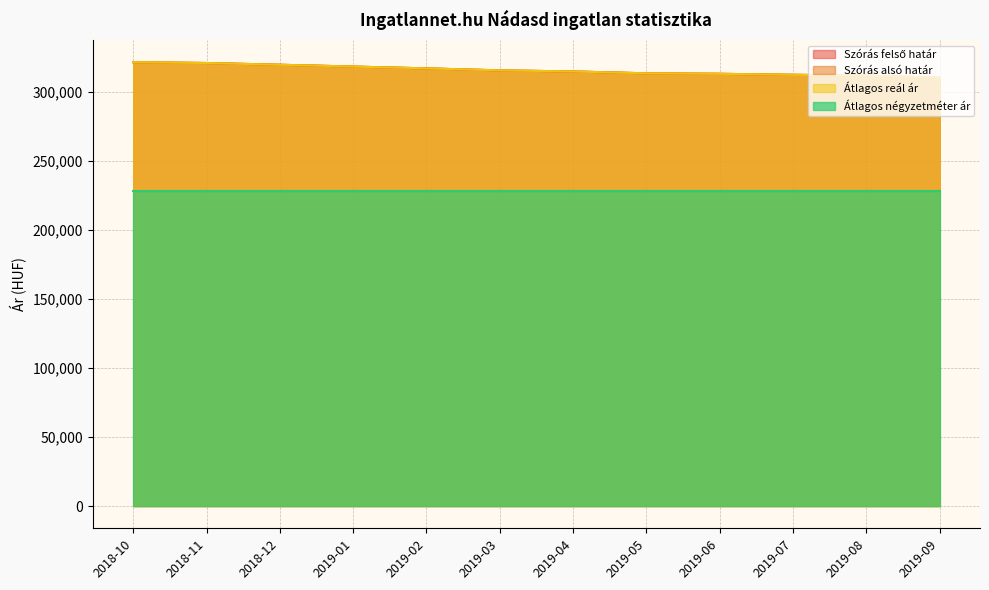

What is the label of the 1st point from the right?

2019-09